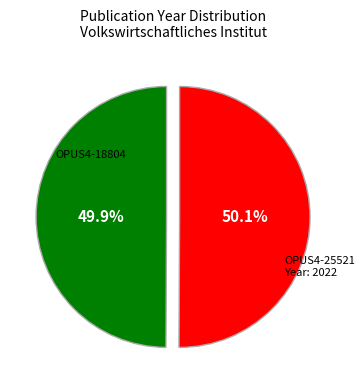

Does any single category account for the majority?

Yes